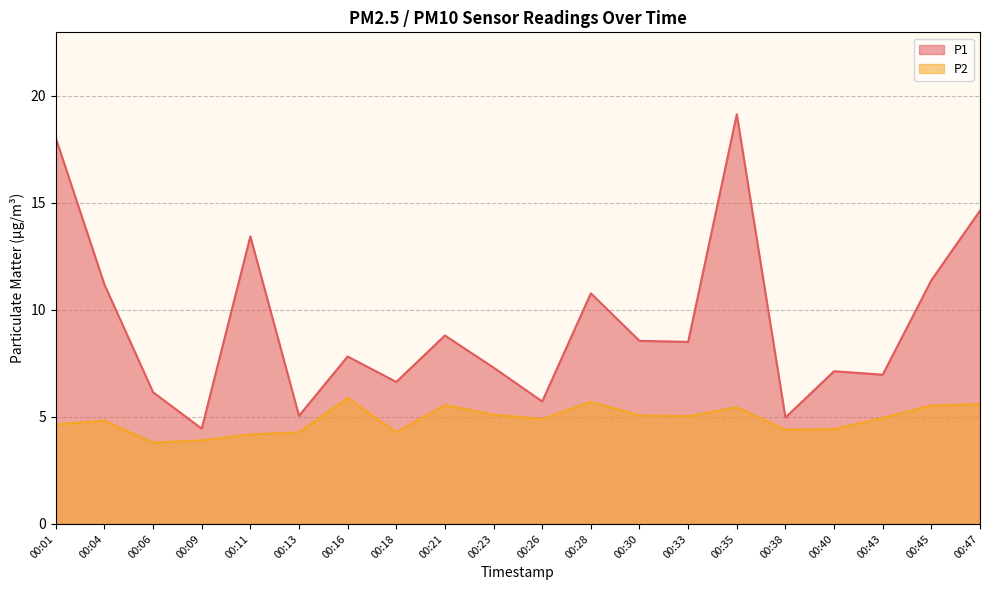

In P2 line, how many points are higher than both neighbors (excluding endpoints)?

5